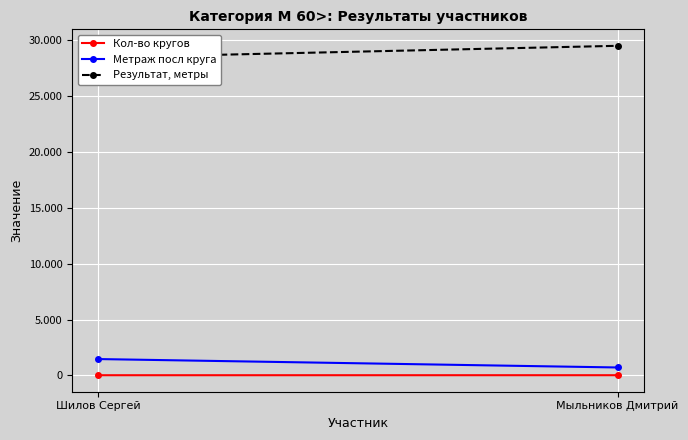

List the series in order of their peak value, highest first.

Результат, метры, Метраж посл круга, Кол-во кругов